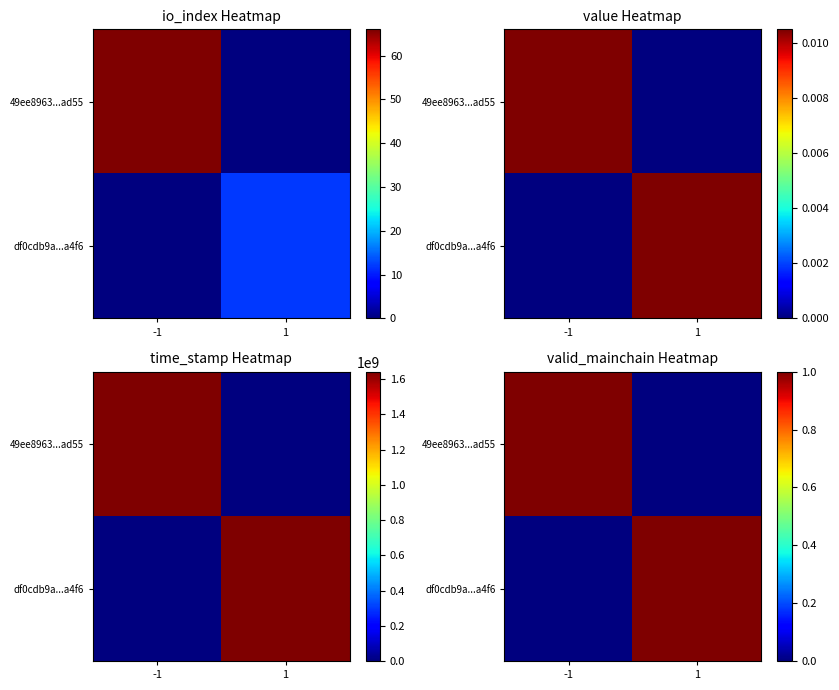

Which category has the lowest value in the 49ee8963...ad55 series?

1